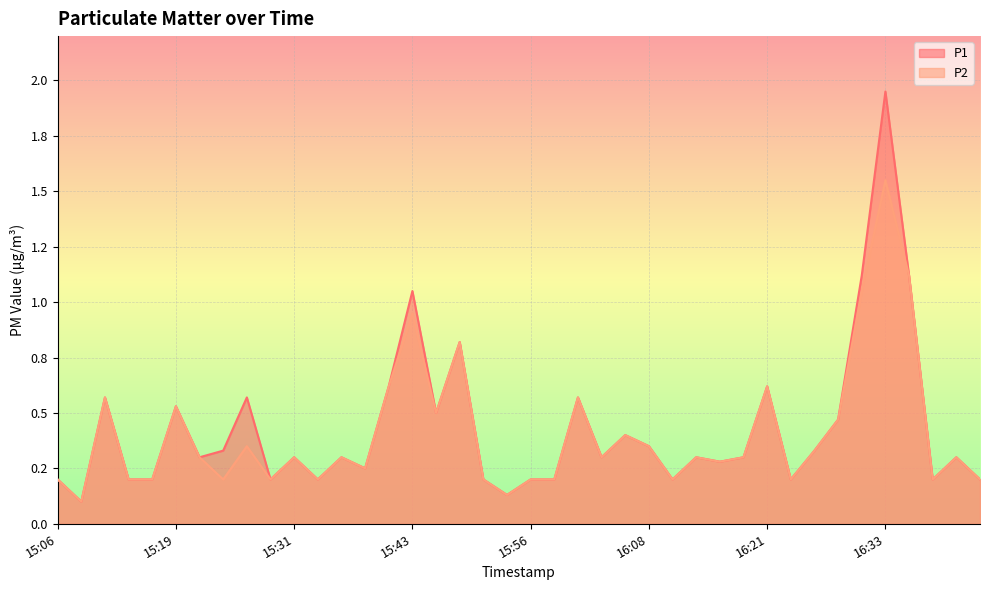

True or false: P2 has a value of 0.6 at 16:08.

False